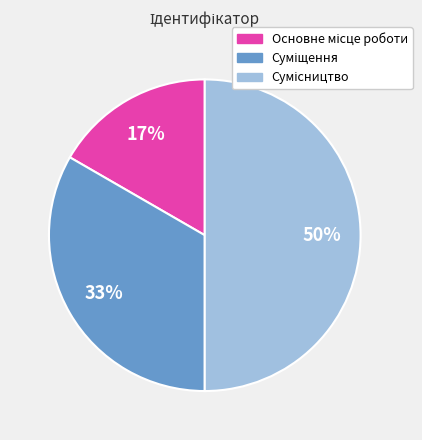

To the nearest percent, what is the average slice percentage?

33%